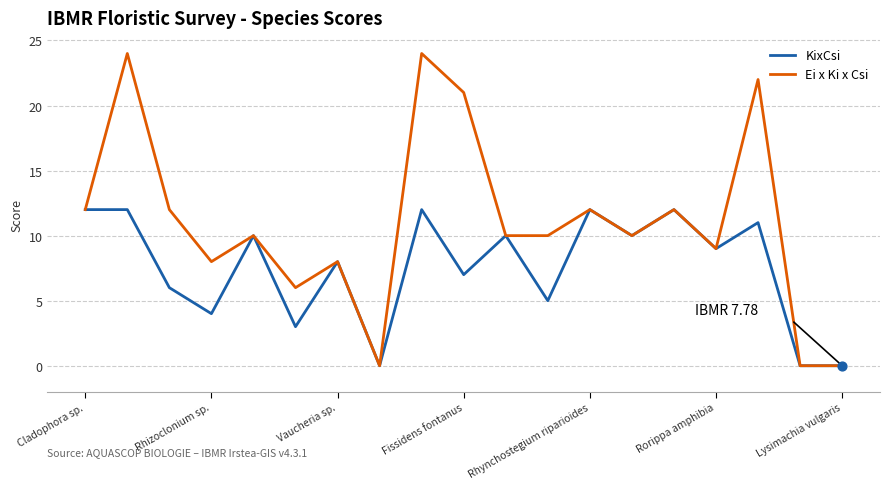

Which series has the largest range (max minus min)?

Ei x Ki x Csi